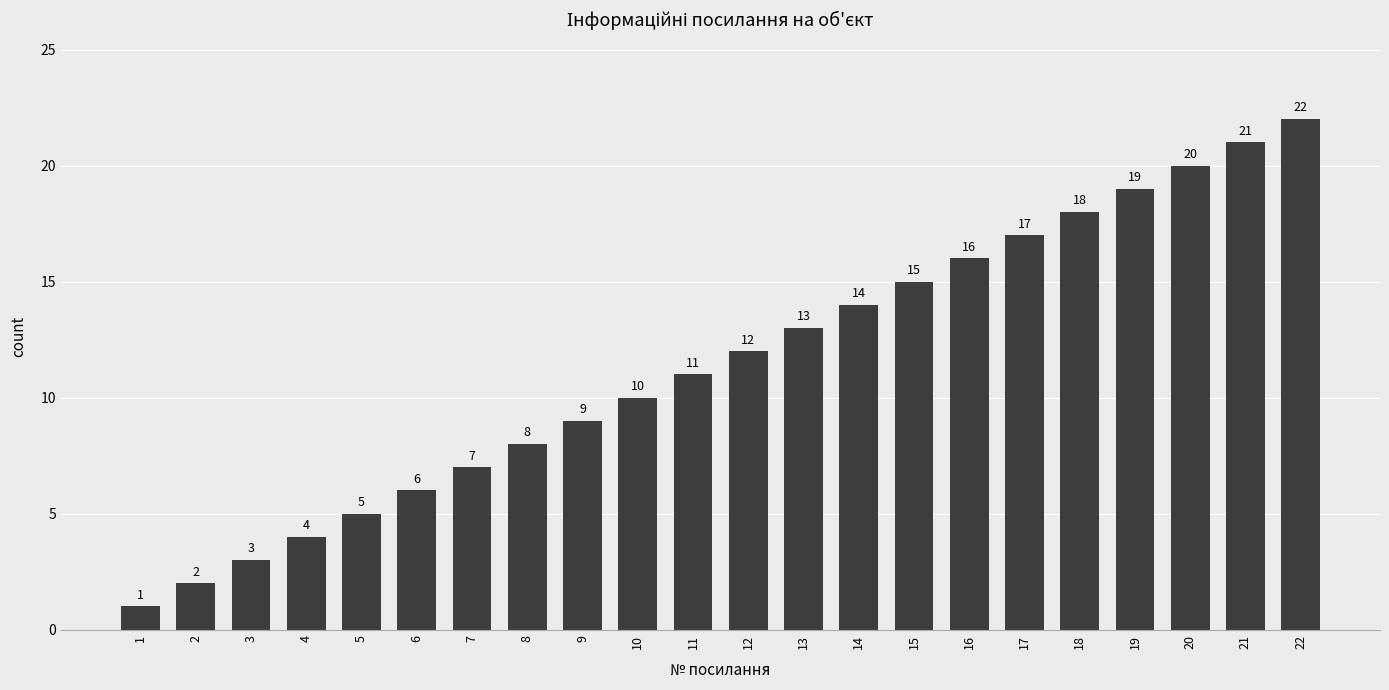

Are the bars grouped side by side (vs. stacked)?

No